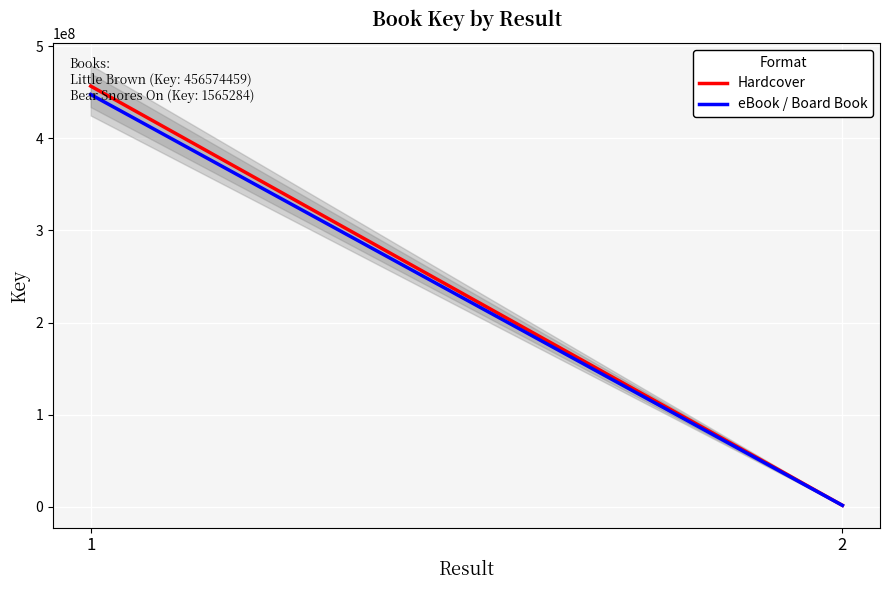

Which series has the largest total across all categories?

Hardcover